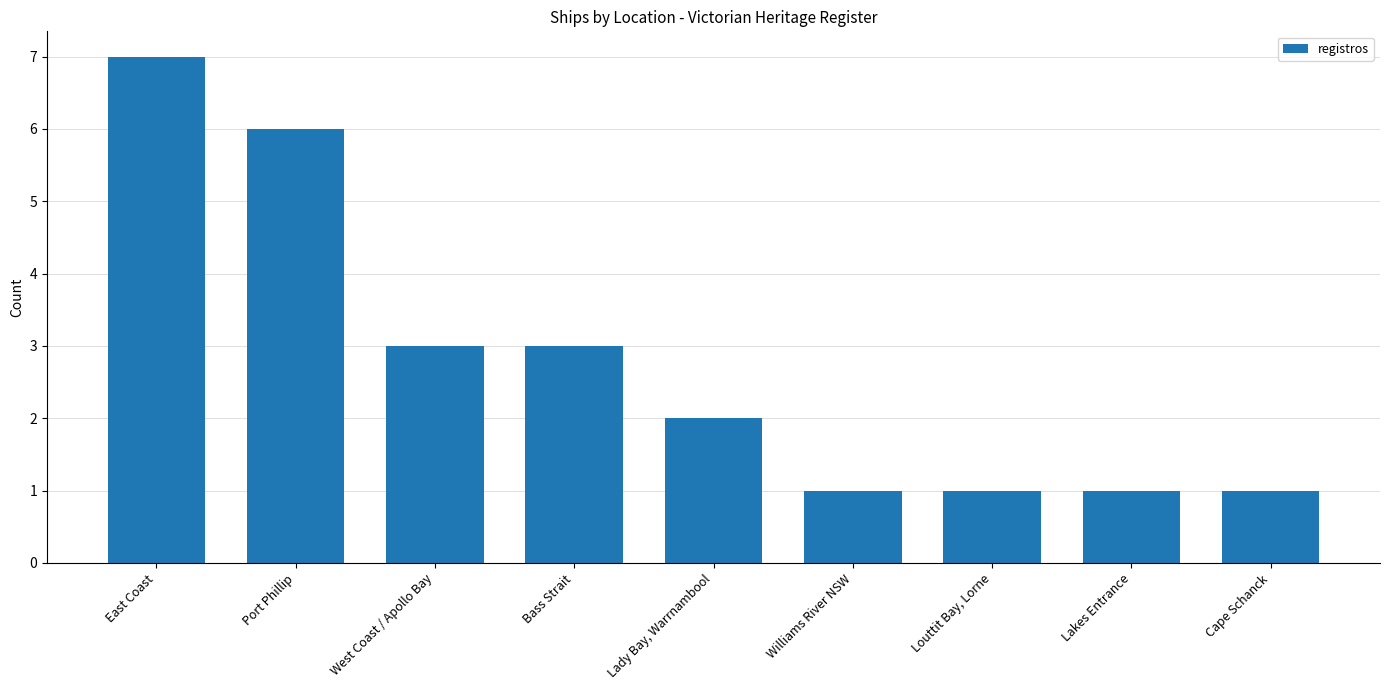

What is the sum of all values?

25